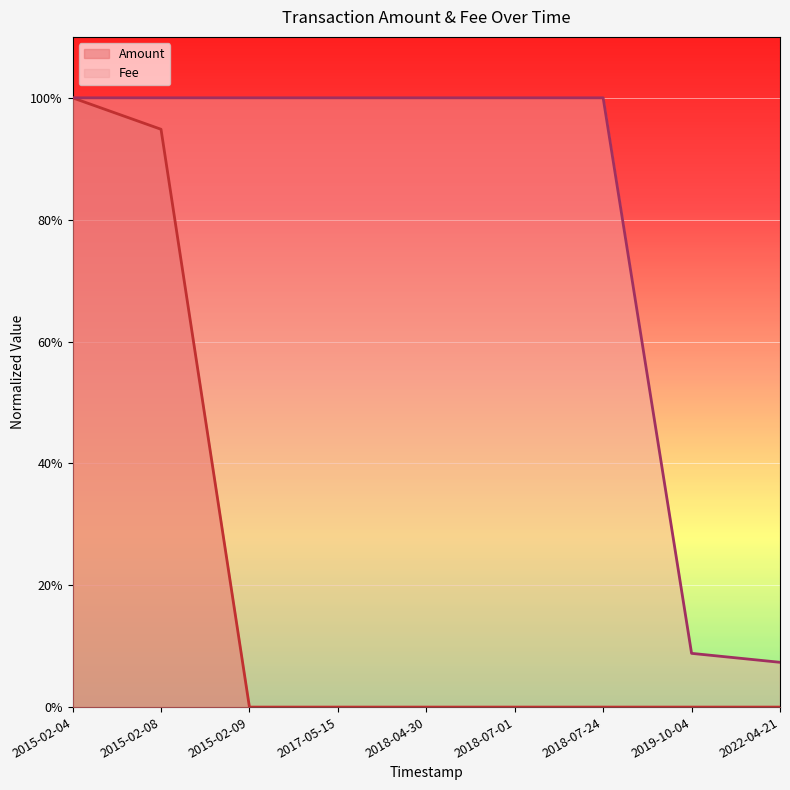

What are all the series names shown in the legend?

Amount, Fee